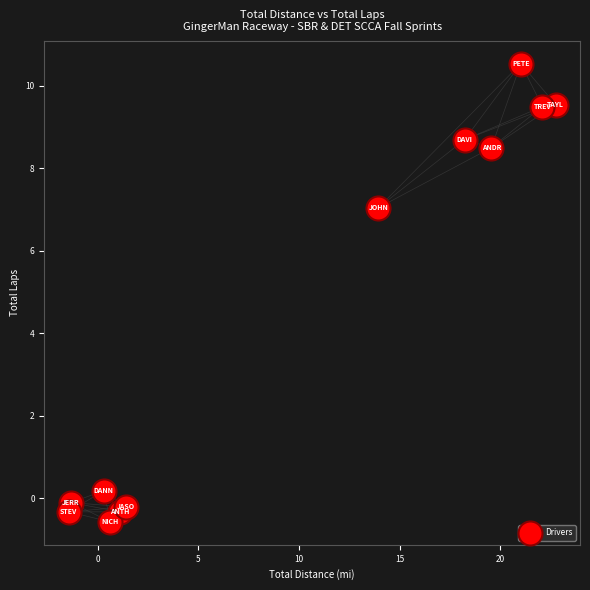

What is the average X value?

9.9